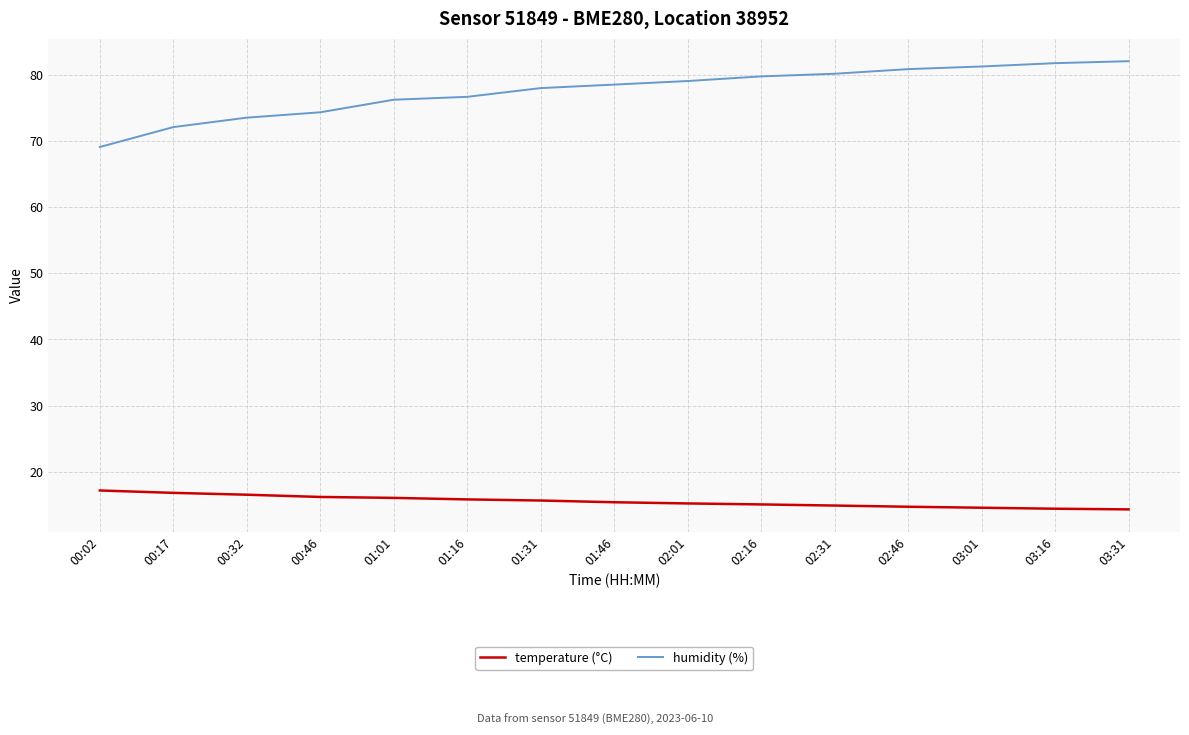

What is the highest value of the temperature (°C) series?

17.2